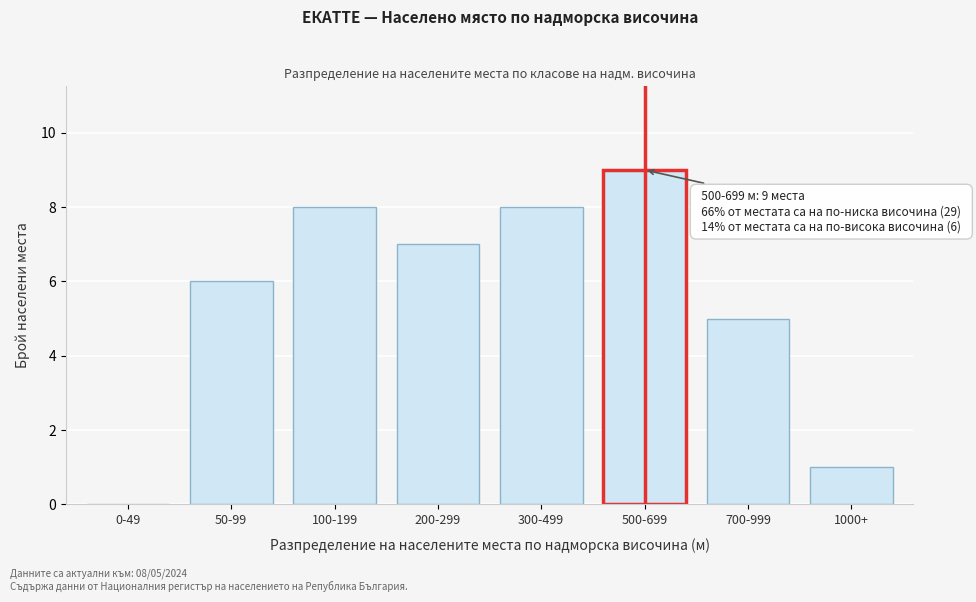

Reading left to right, transcribe all the data shown in this chart.

0-49=0	50-99=6	100-199=8	200-299=7	300-499=8	500-699=9	700-999=5	1000+=1